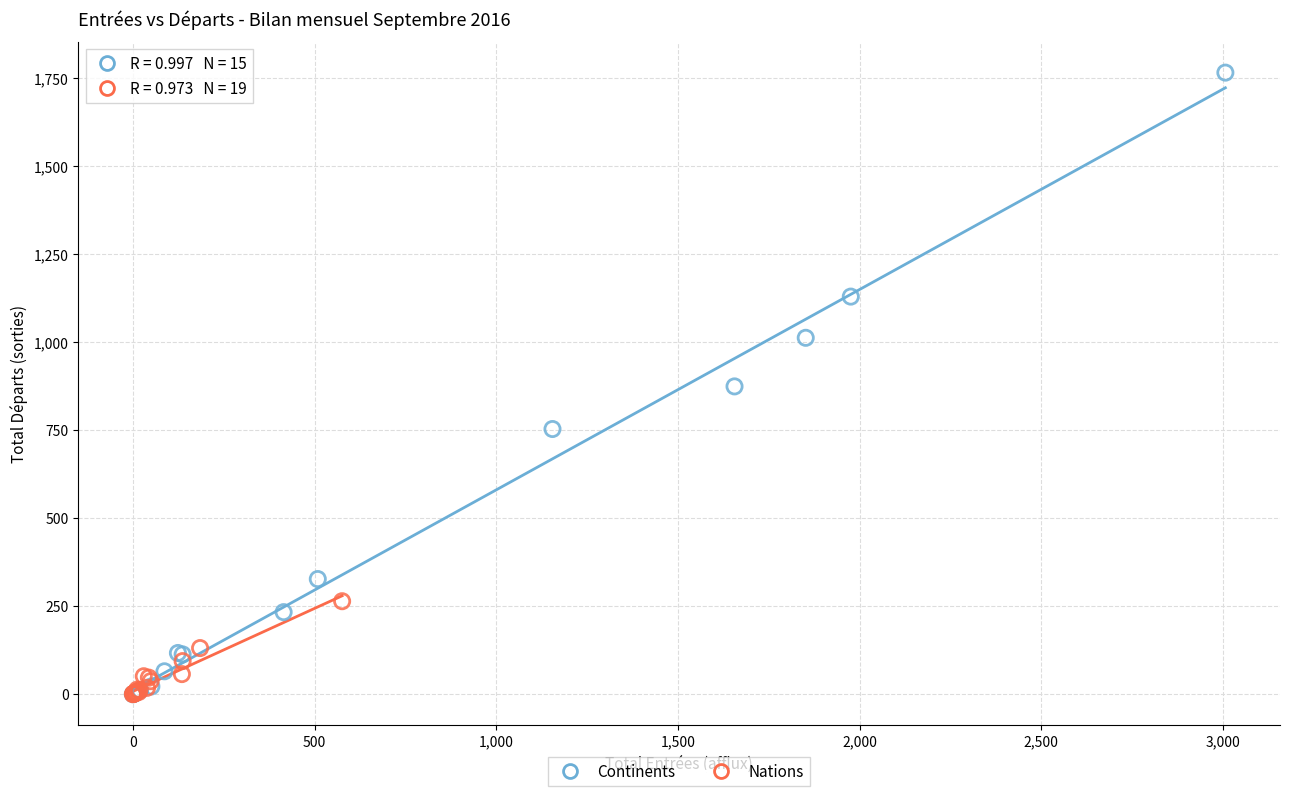

Which series has the widest spread of Y values?

Continents